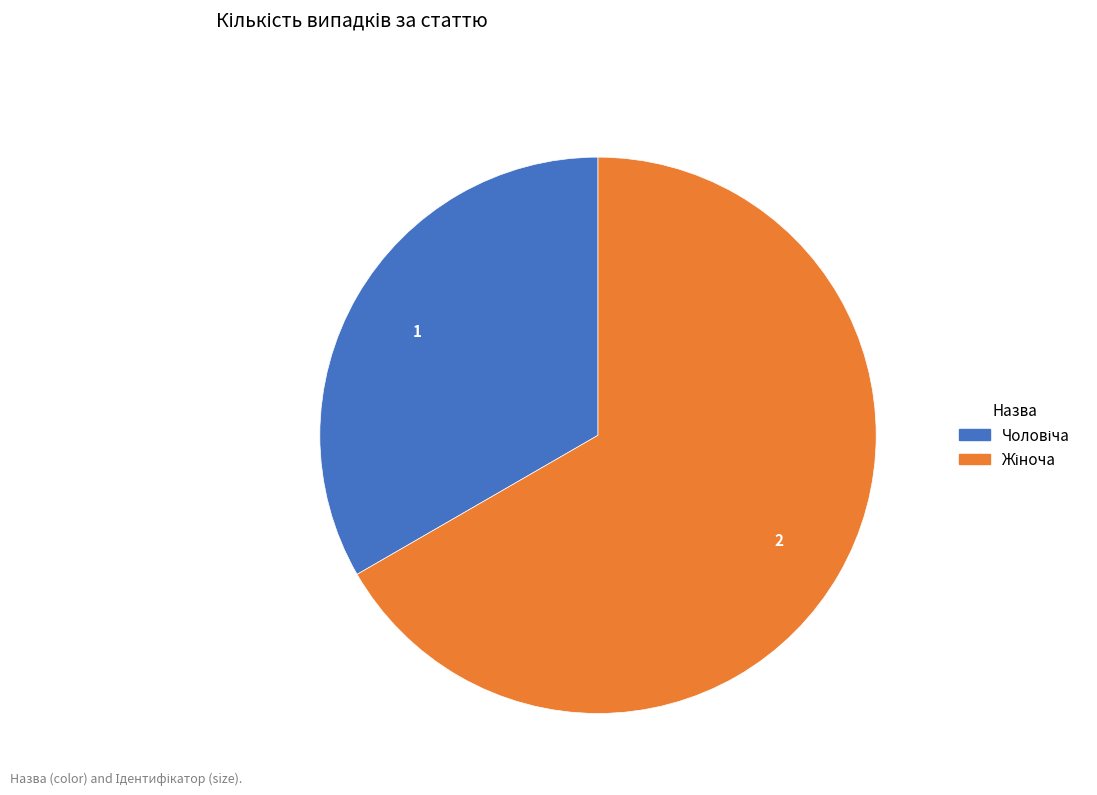

Is there a majority slice in this chart?

Yes